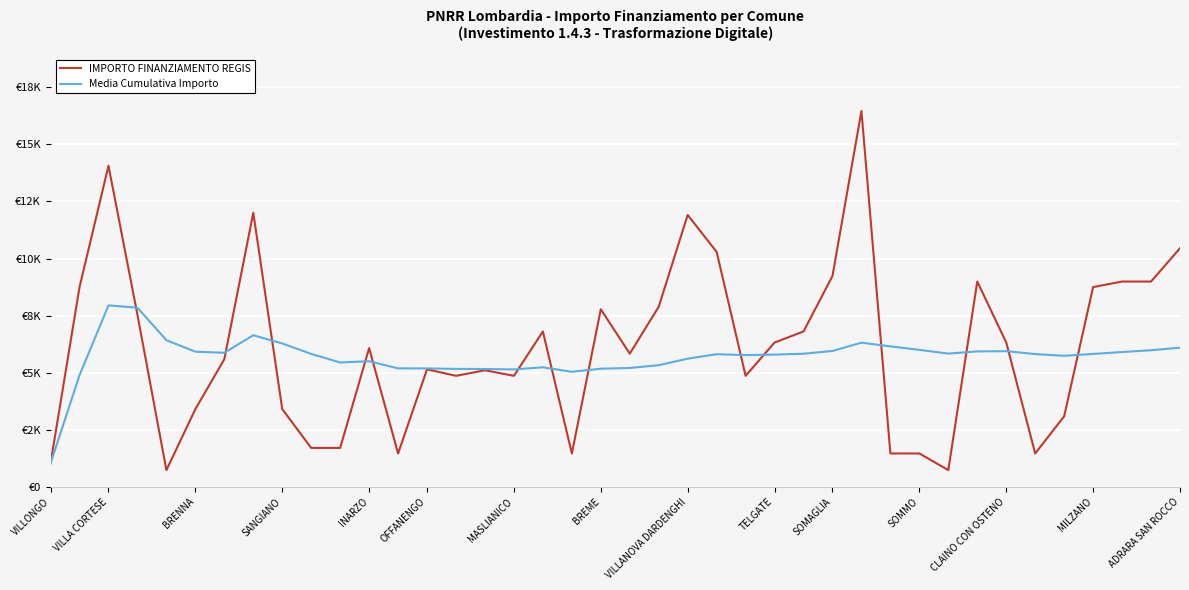

What is the label of the 38th point from the left?

37